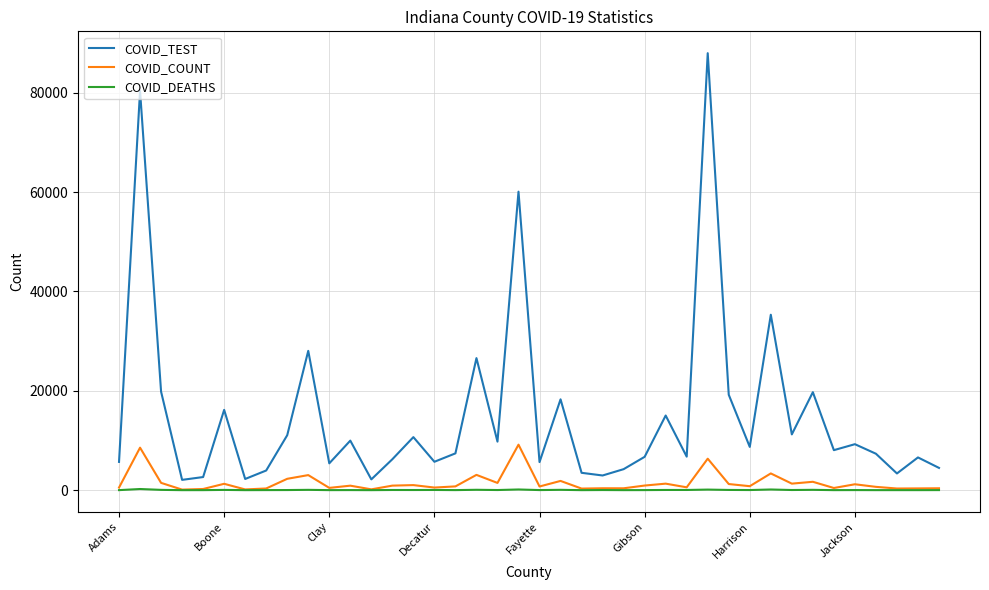

What is the maximum value shown in the chart?

87941